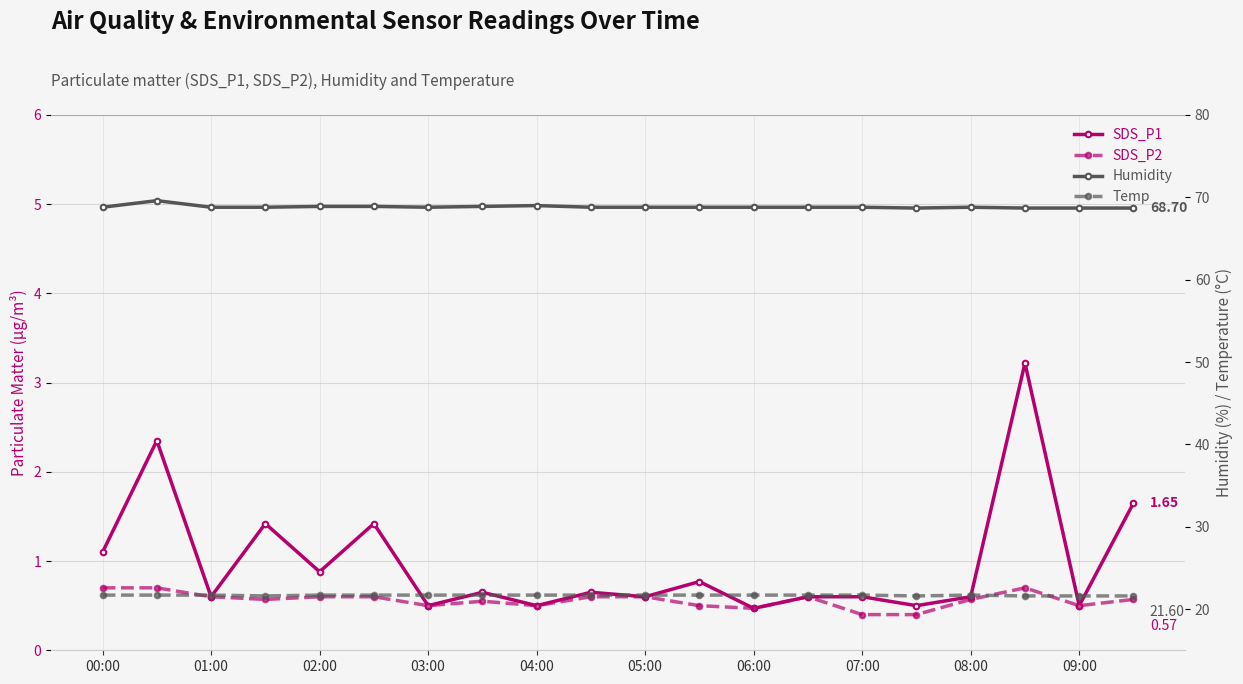

Where is Temp nearest to the value 21?

03:00